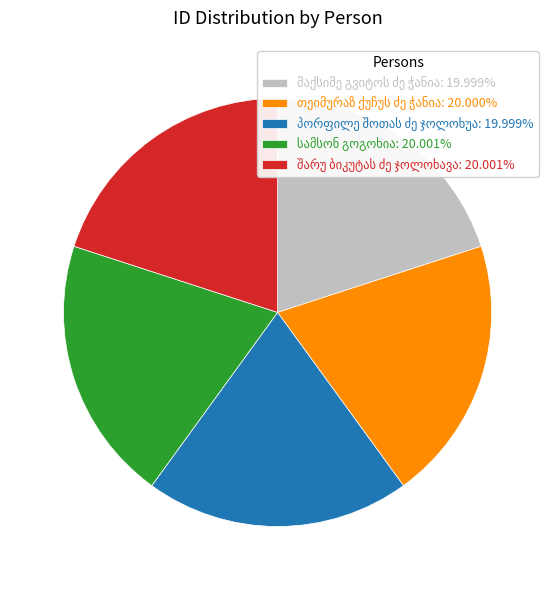

How many slices are in this pie chart?

5